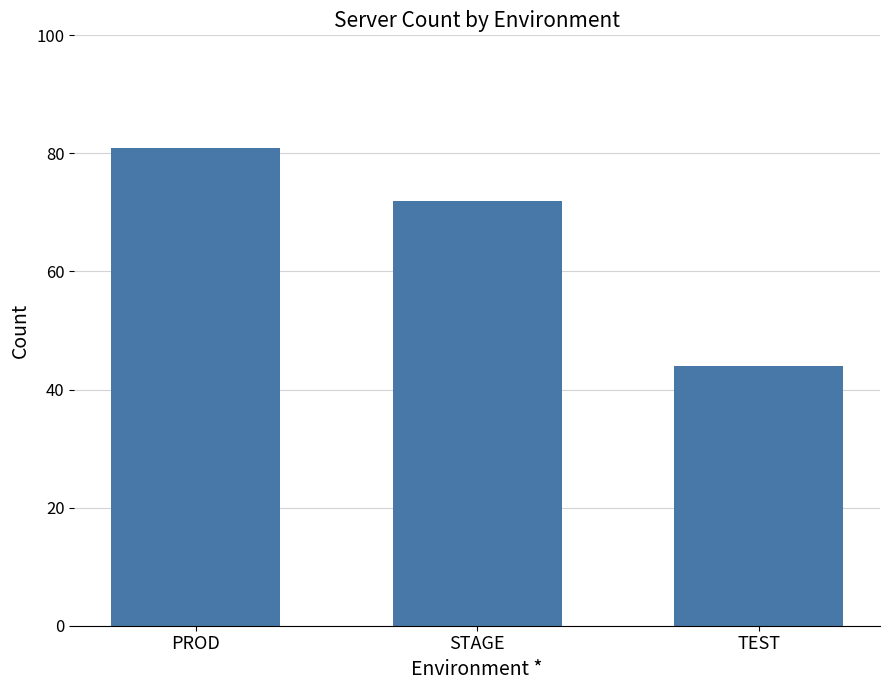

Read the value at TEST, to the nearest 5.

45